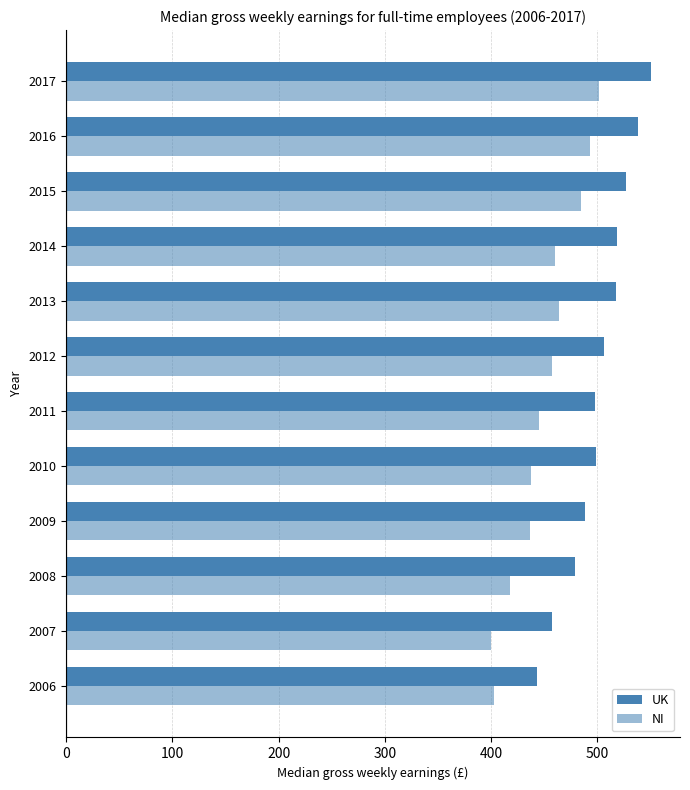

How many data points does each series have?

12